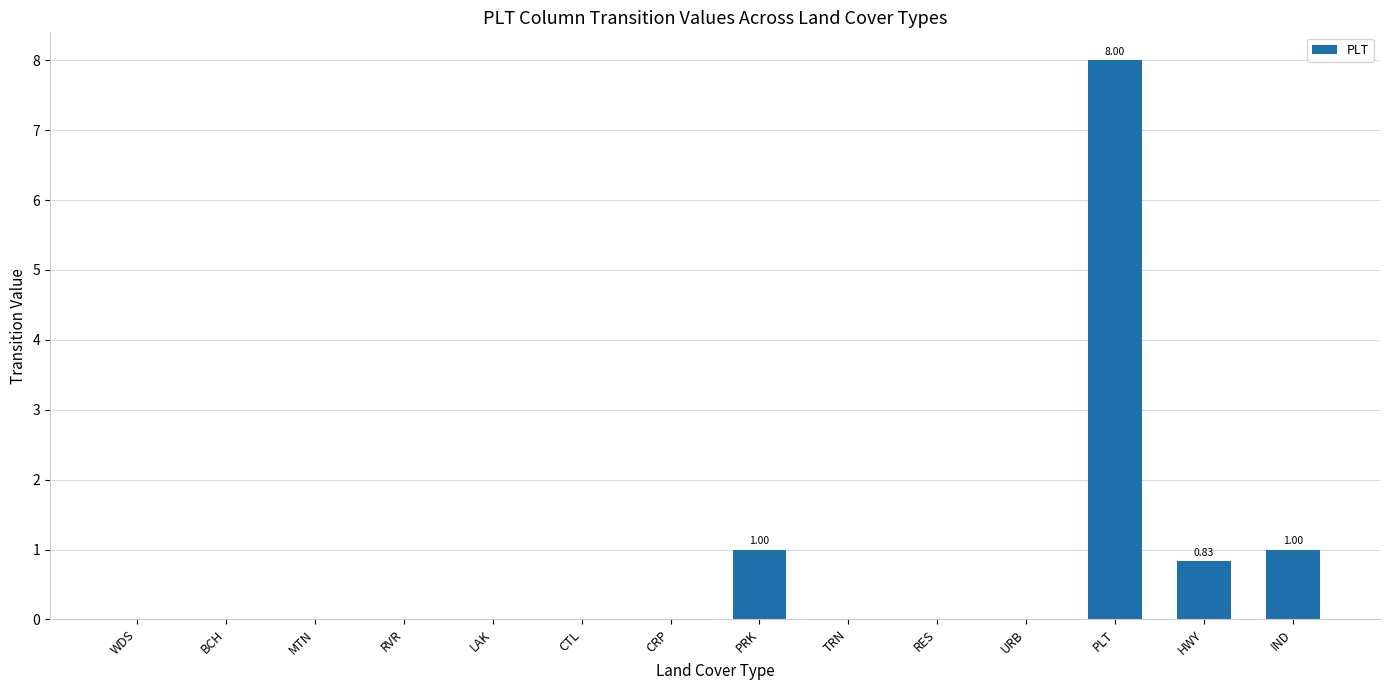

Between IND and CRP, which is larger?

IND